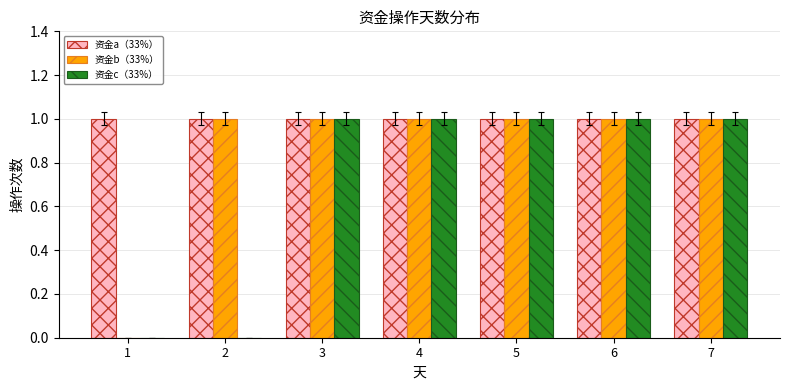

Reading left to right, extract all data points from this chart.

资金a（33%）: 1	1	1	1	1	1	1
资金b（33%）: 0	1	1	1	1	1	1
资金c（33%）: 0	0	1	1	1	1	1